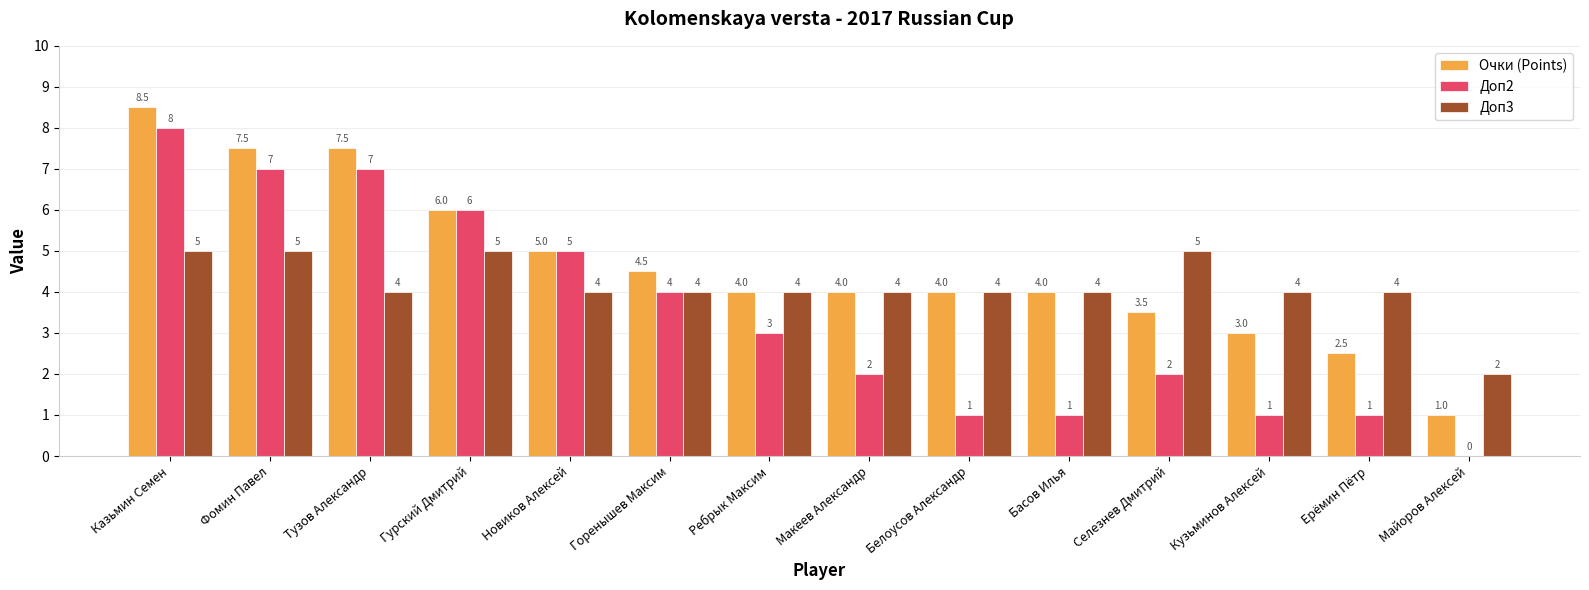

What is the approximate value of Доп3 at Ребрык Максим?

4.0